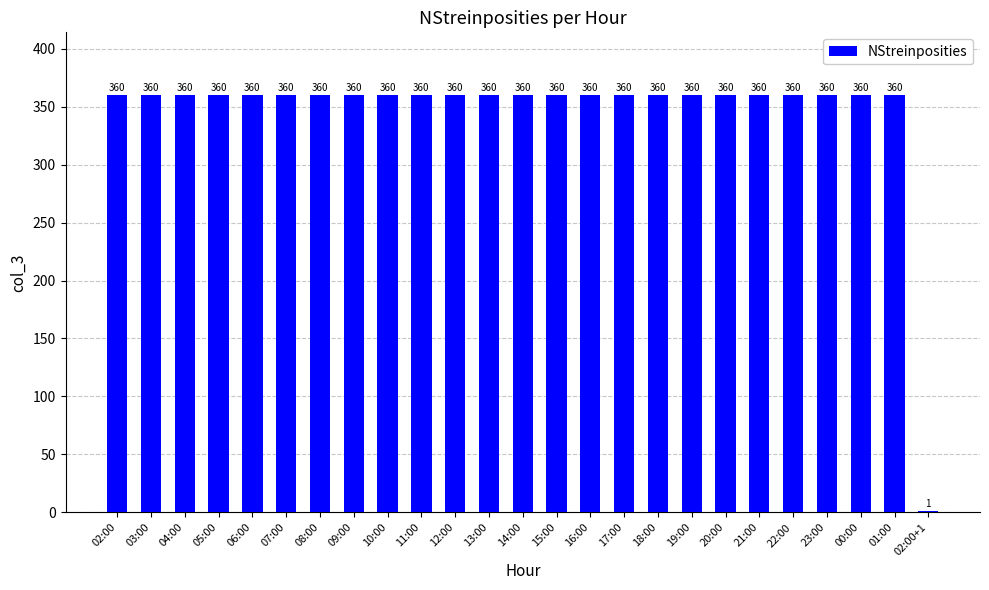

Reading right to left, what are all the values shown in this chart?

1	360	360	360	360	360	360	360	360	360	360	360	360	360	360	360	360	360	360	360	360	360	360	360	360